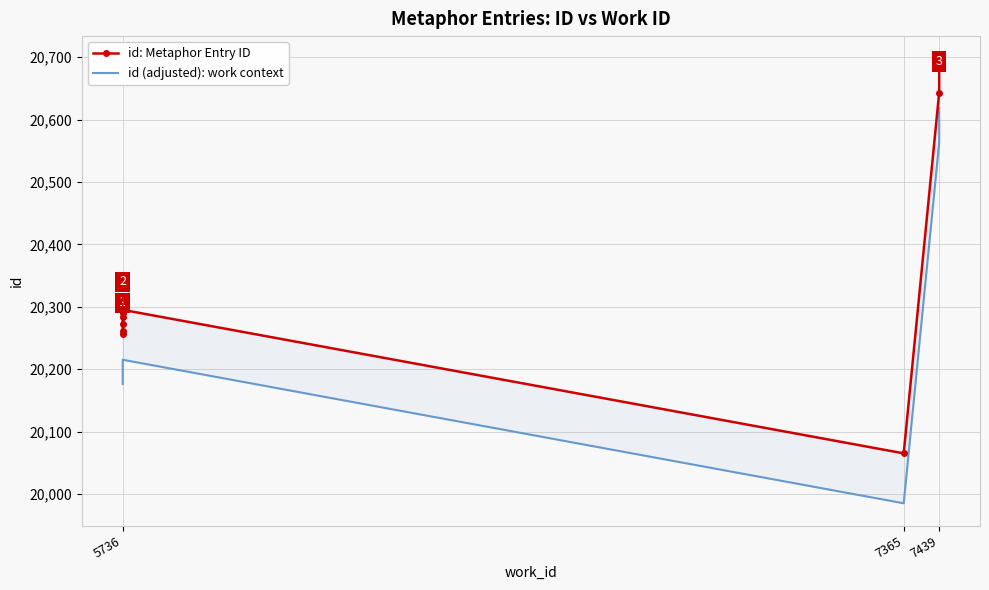

True or false: id (adjusted): work context has more than 2 points higher than both neighbors.

False